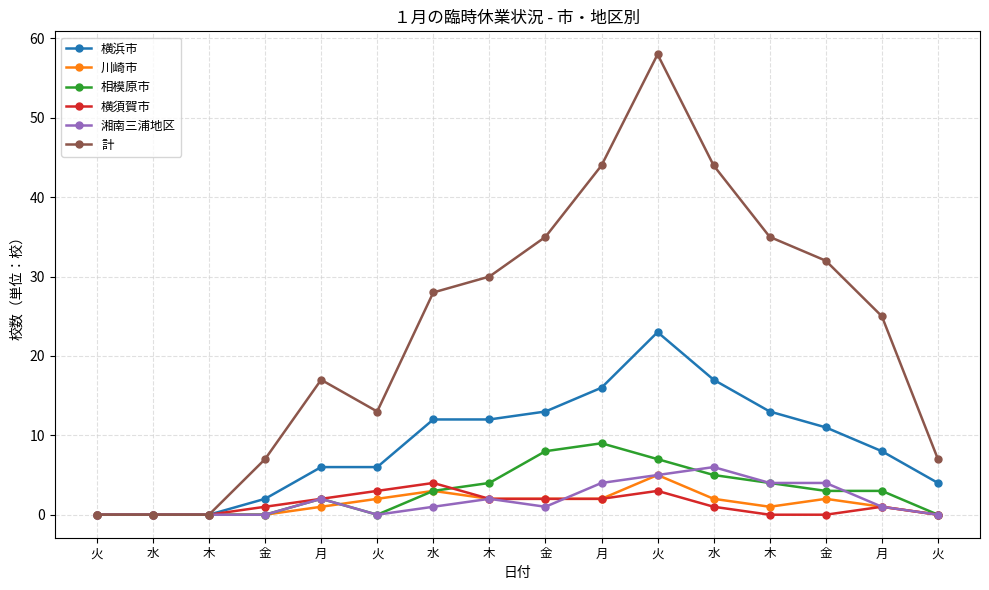

Where is the first local minimum for 川崎市?

木